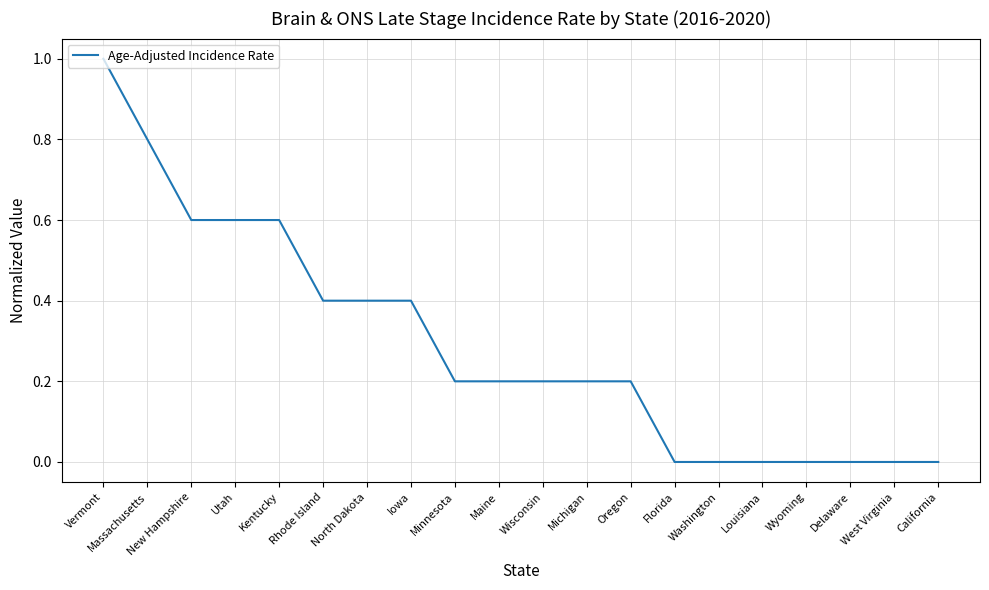

What value does the data have at Rhode Island?

0.4